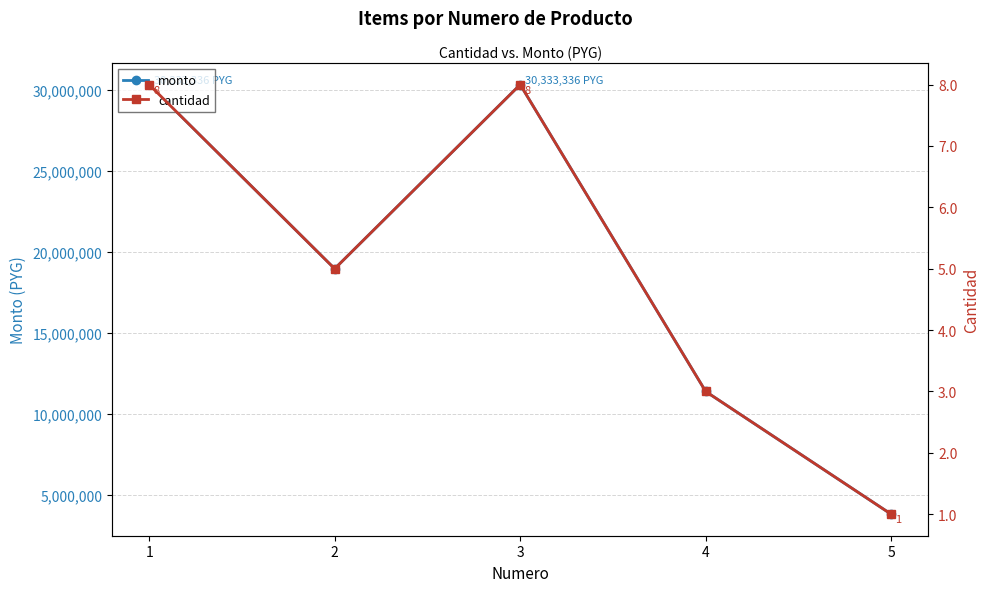

Where does the cantidad series first go above 5?

1